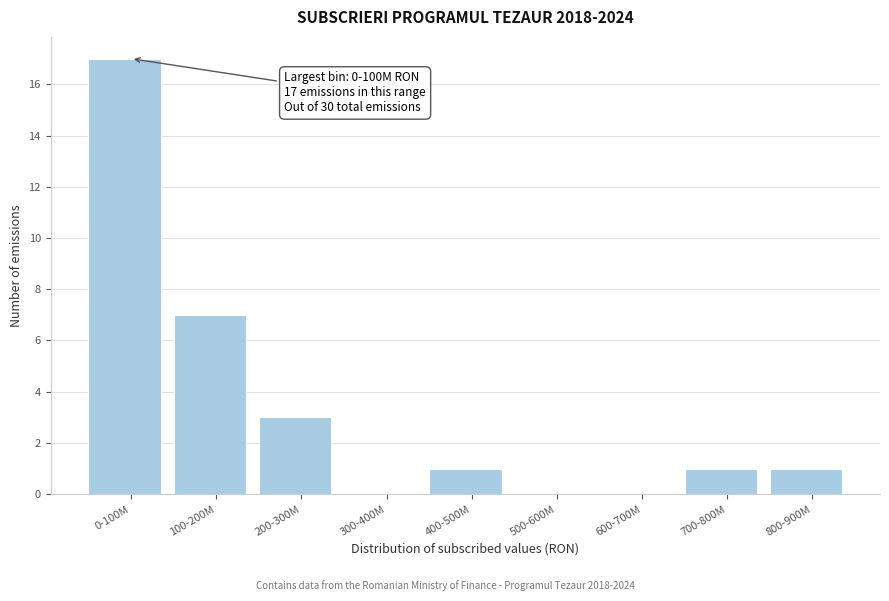

Reading left to right, list all the values displayed in this chart.

0-100M=17	100-200M=7	200-300M=3	300-400M=0	400-500M=1	500-600M=0	600-700M=0	700-800M=1	800-900M=1